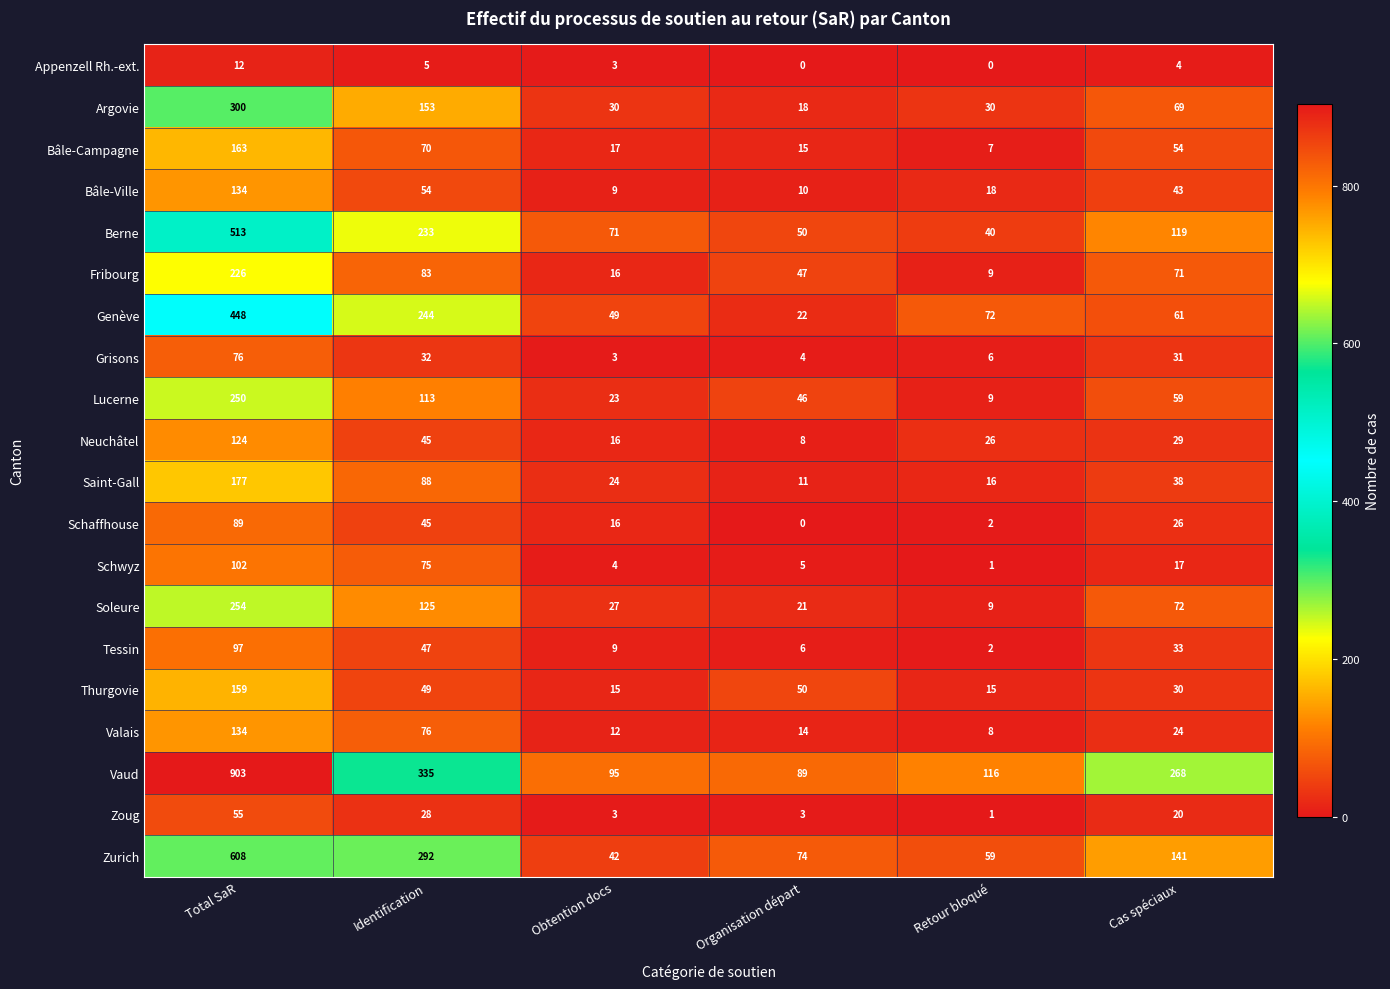

What is the sum of all Bâle-Ville values?

268